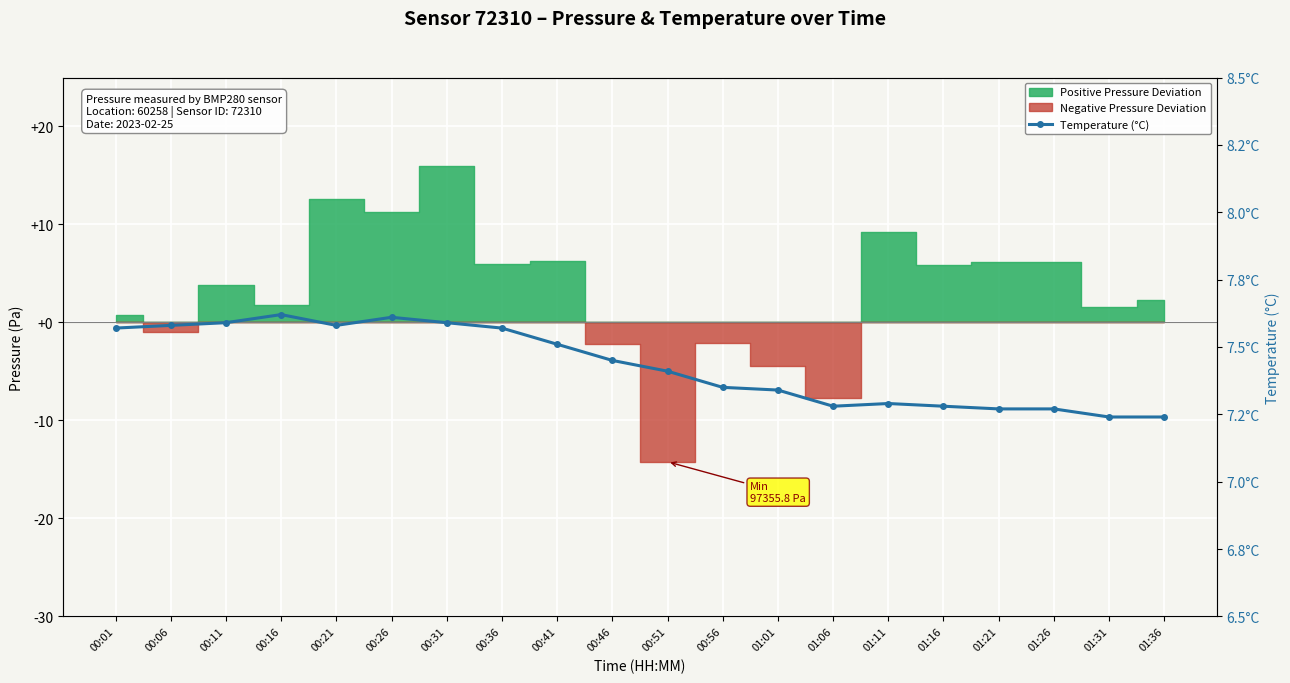

What is the sum of the values at 00:01 and 01:31?

14.8